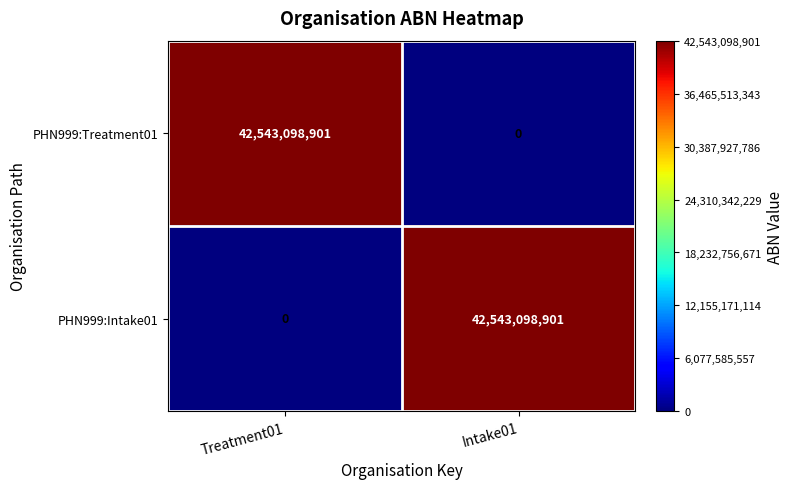

What is the total value across all series at Treatment01?

42543098901